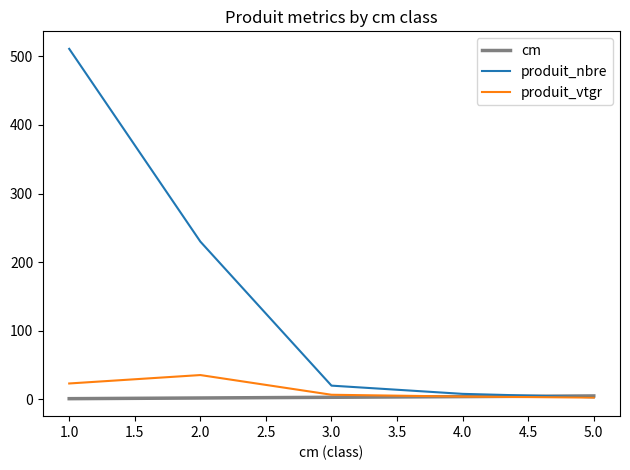

What is the greatest value displayed?

511.0